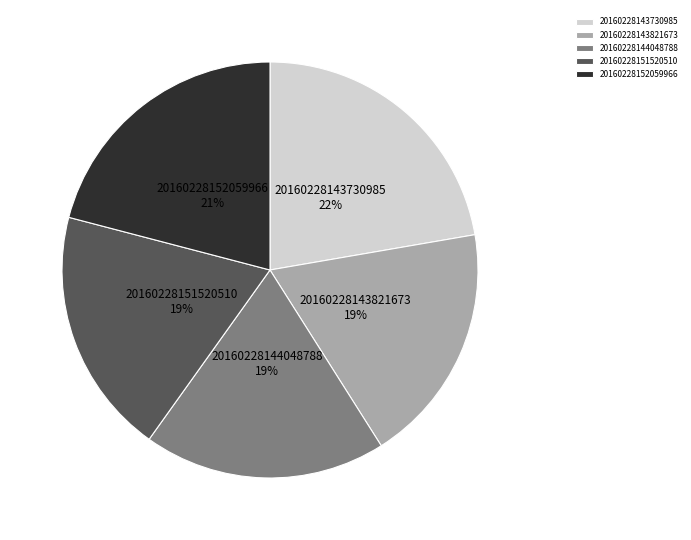

What percentage is the 20160228152059966 slice, to the nearest percent?

21%